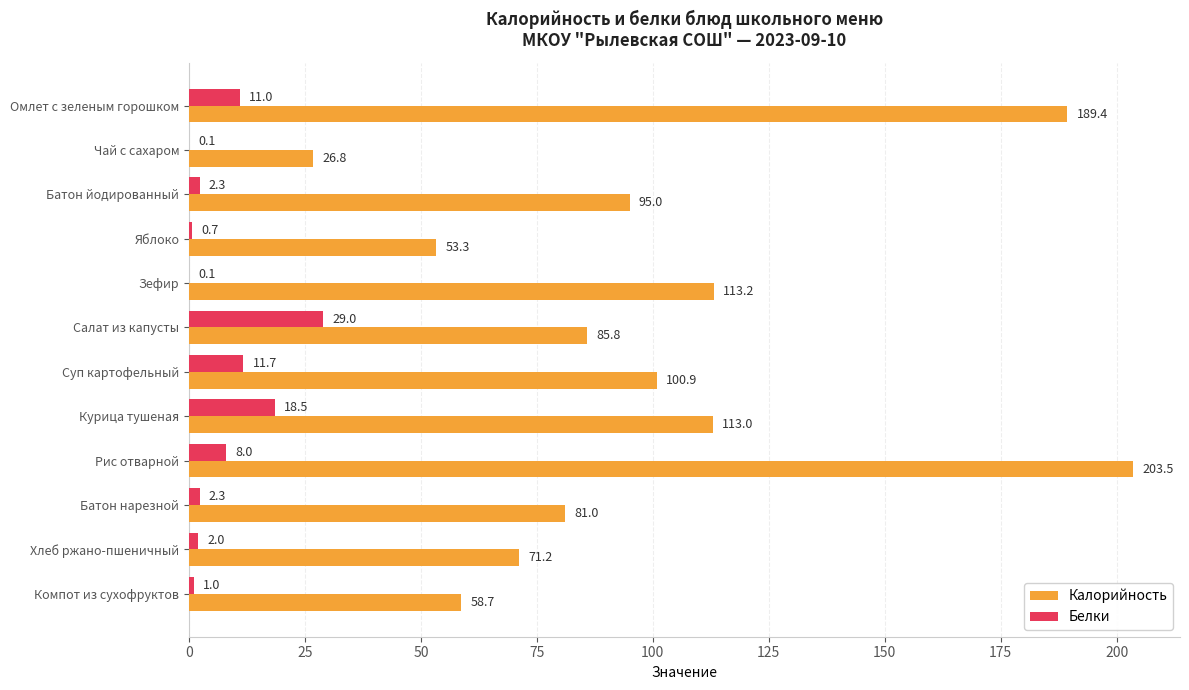

Which series has the largest total across all categories?

Калорийность